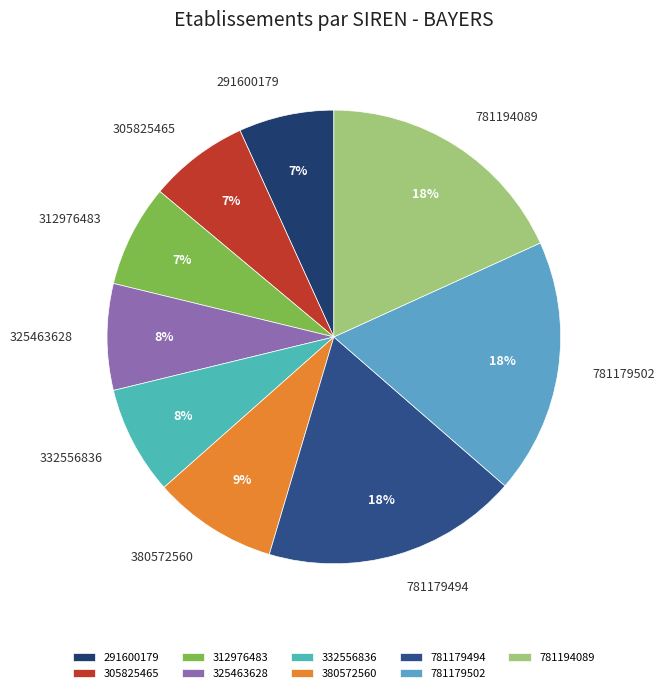

The 291600179 slice represents 18% of the pie. True or false?

False